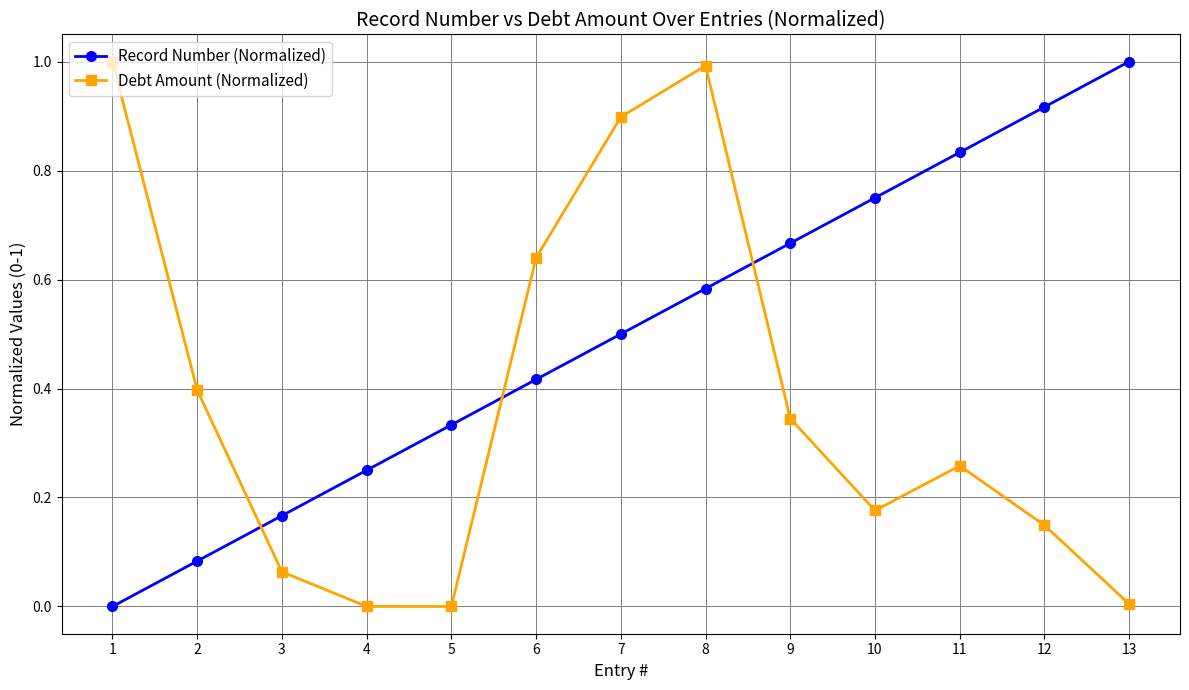

What are all the series names shown in the legend?

Record Number (Normalized), Debt Amount (Normalized)